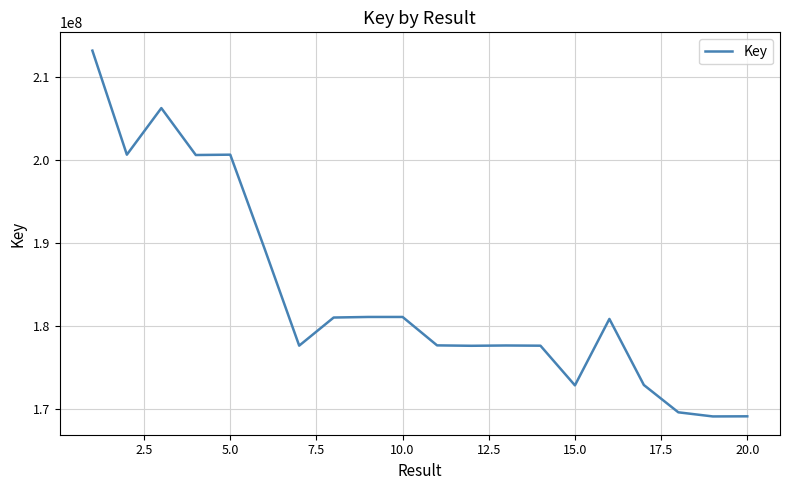

What is the smallest value displayed?

169109010